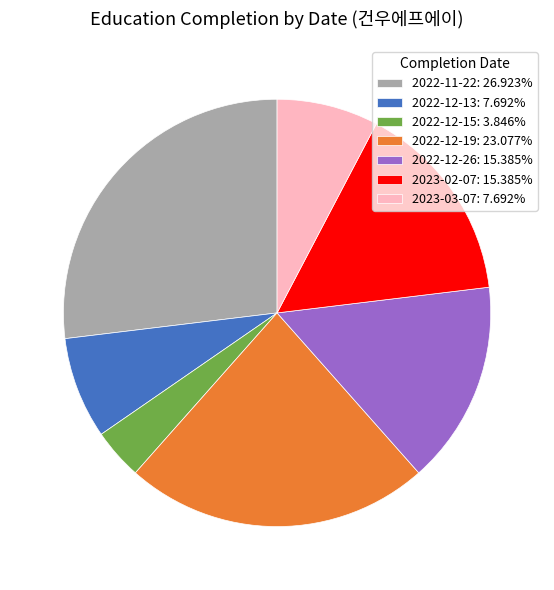

How many segments does this pie chart have?

7